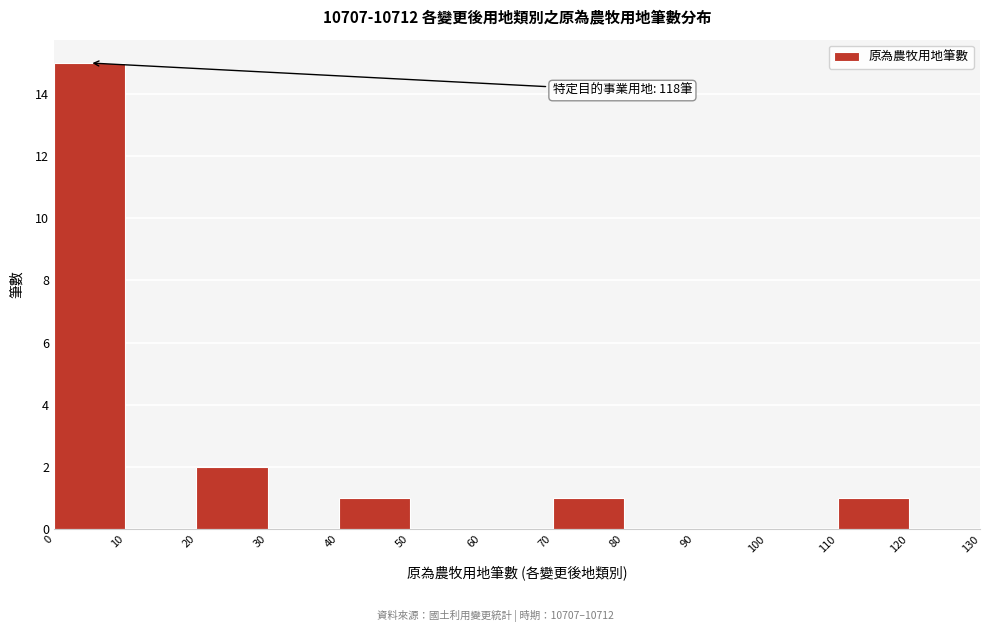

Which range on the x-axis has the tallest bar?

0 to 10